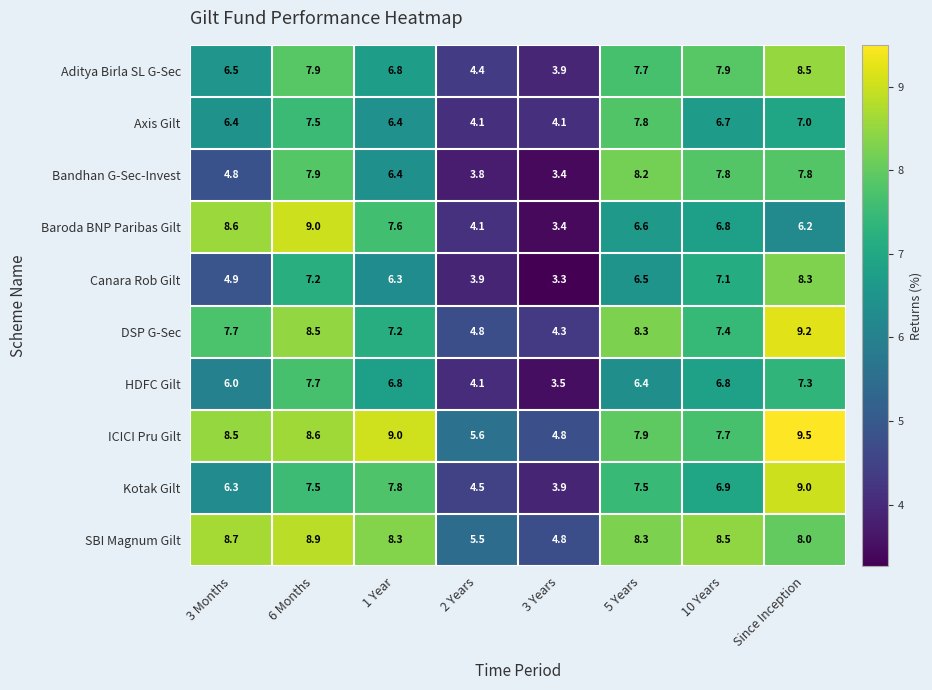

List the labels in order of DSP G-Sec value, largest first.

Since Inception, 6 Months, 5 Years, 3 Months, 10 Years, 1 Year, 2 Years, 3 Years